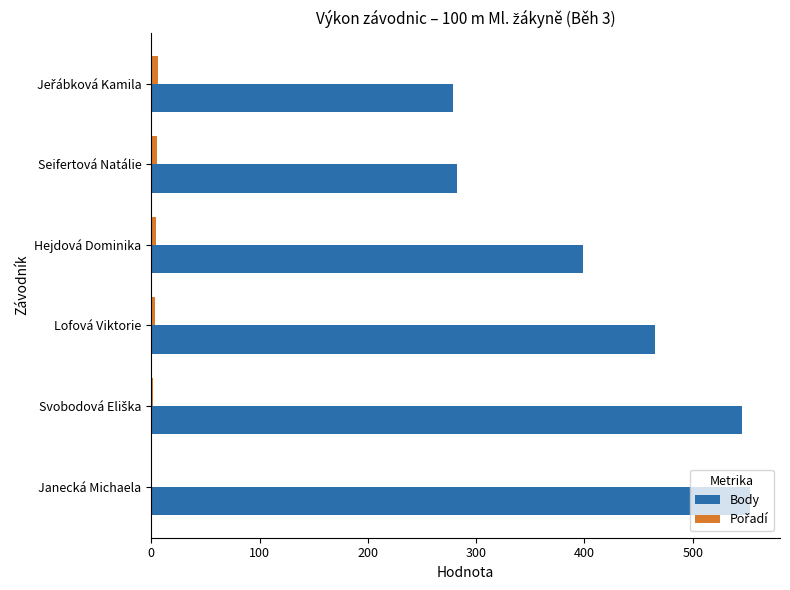

At which label is Body closest to 416?

Hejdová Dominika